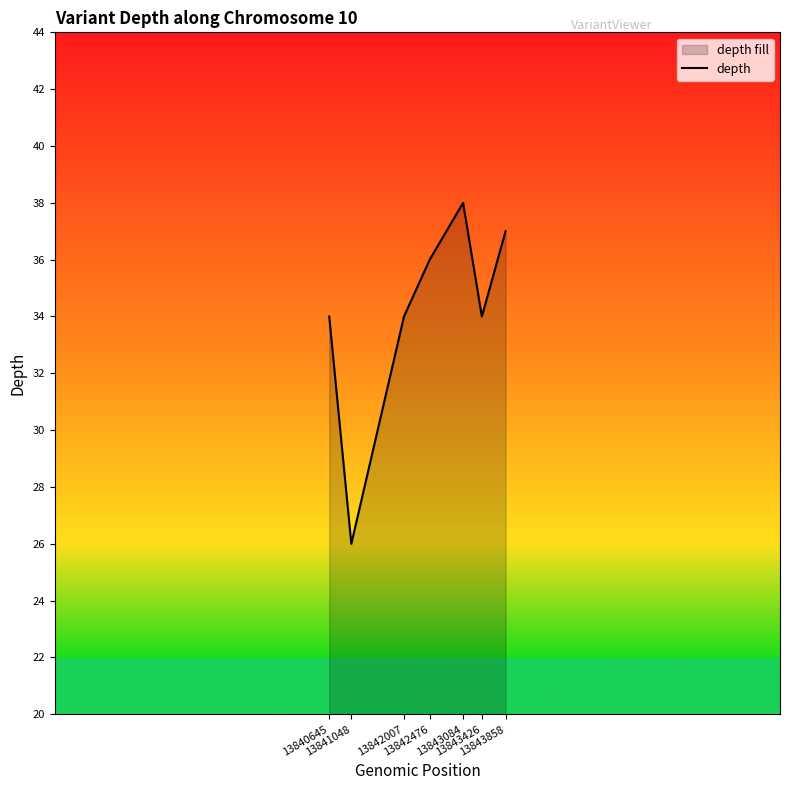

What is the difference between the second highest and minimum values?

11